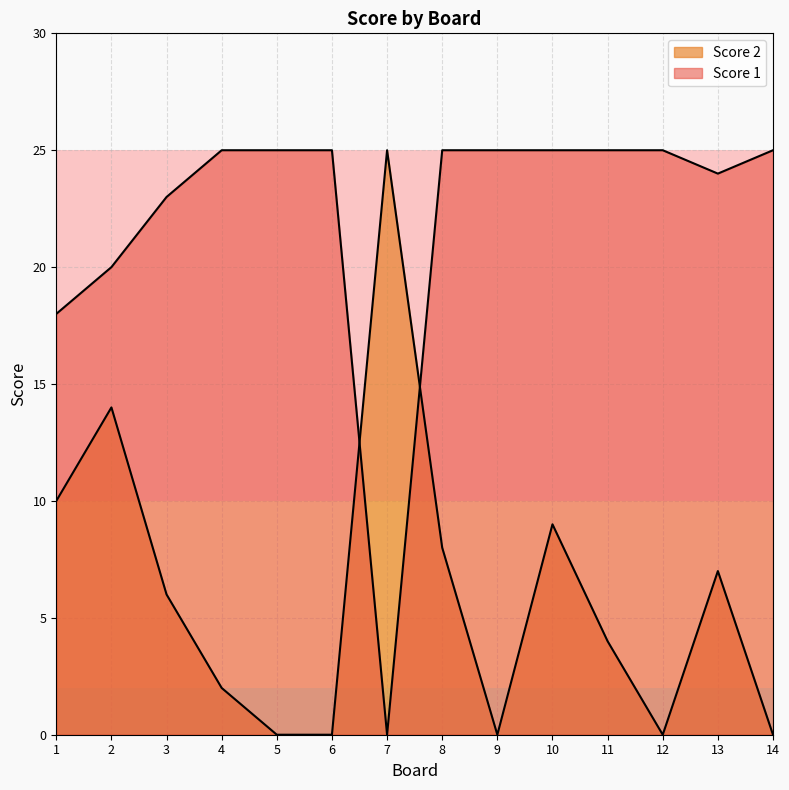

How many data points in Score 2 are less than 6?

7